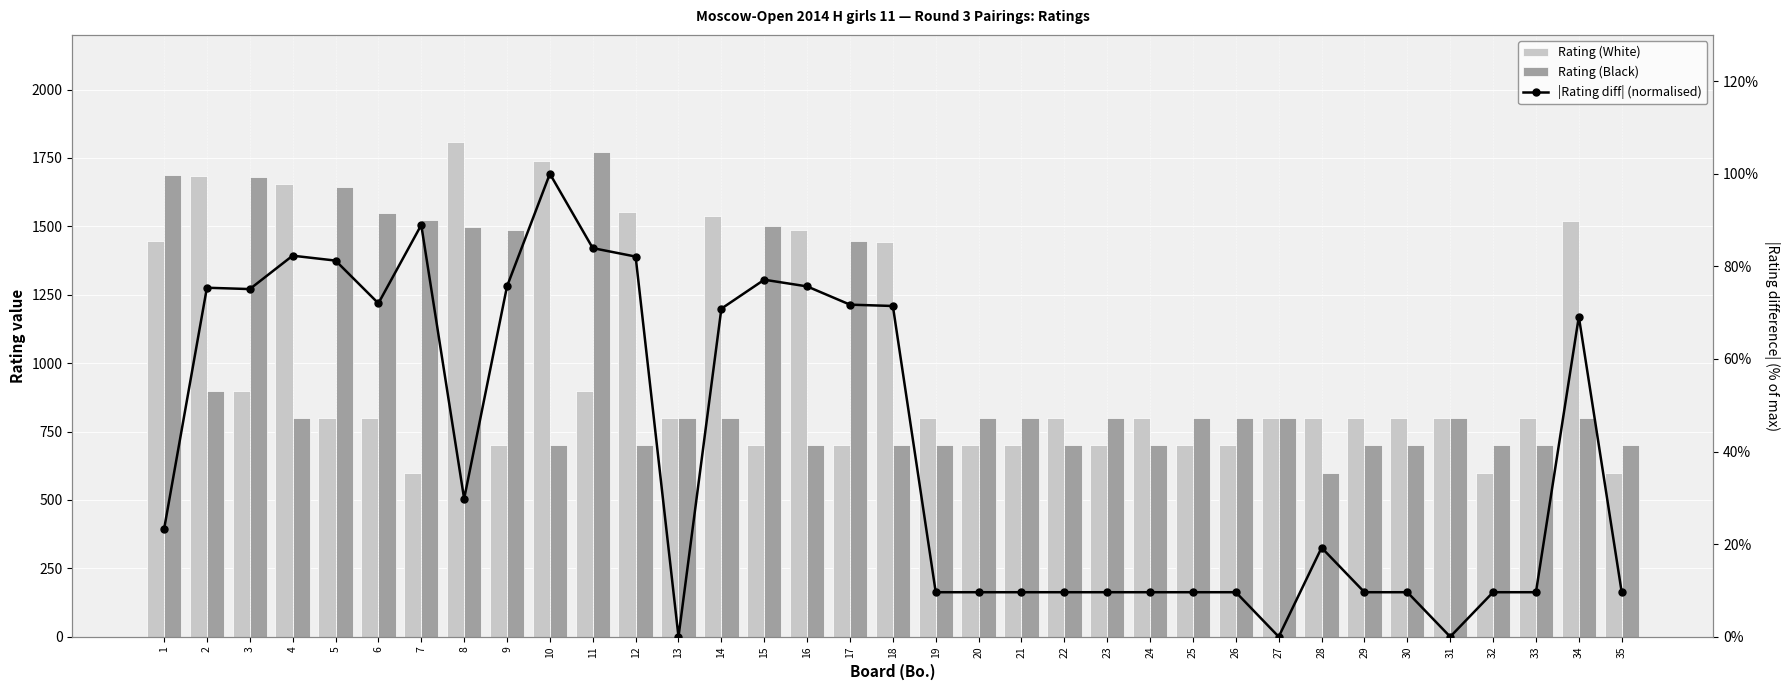

Reading left to right, what are all the values shown in this chart?

Rating (White): 1=1446.0	2=1684.0	3=900.0	4=1656.0	5=800.0	6=800.0	7=600.0	8=1809.0	9=700.0	10=1740.0	11=900.0	12=1554.0	13=800.0	14=1537.0	15=700.0	16=1487.0	17=700.0	18=1443.0	19=800.0	20=700.0	21=700.0	22=800.0	23=700.0	24=800.0	25=700.0	26=700.0	27=800.0	28=800.0	29=800.0	30=800.0	31=800.0	32=600.0	33=800.0	34=1519.0	35=600.0
Rating (Black): 1=1687.0	2=900.0	3=1681.0	4=800.0	5=1645.0	6=1549.0	7=1525.0	8=1499.0	9=1487.0	10=700.0	11=1773.0	12=700.0	13=800.0	14=800.0	15=1502.0	16=700.0	17=1446.0	18=700.0	19=700.0	20=800.0	21=800.0	22=700.0	23=800.0	24=700.0	25=800.0	26=800.0	27=800.0	28=600.0	29=700.0	30=700.0	31=800.0	32=700.0	33=700.0	34=800.0	35=700.0
|Rating diff| (normalised): 1=0.2	2=0.8	3=0.8	4=0.8	5=0.8	6=0.7	7=0.9	8=0.3	9=0.8	10=1.0	11=0.8	12=0.8	13=0.0	14=0.7	15=0.8	16=0.8	17=0.7	18=0.7	19=0.1	20=0.1	21=0.1	22=0.1	23=0.1	24=0.1	25=0.1	26=0.1	27=0.0	28=0.2	29=0.1	30=0.1	31=0.0	32=0.1	33=0.1	34=0.7	35=0.1